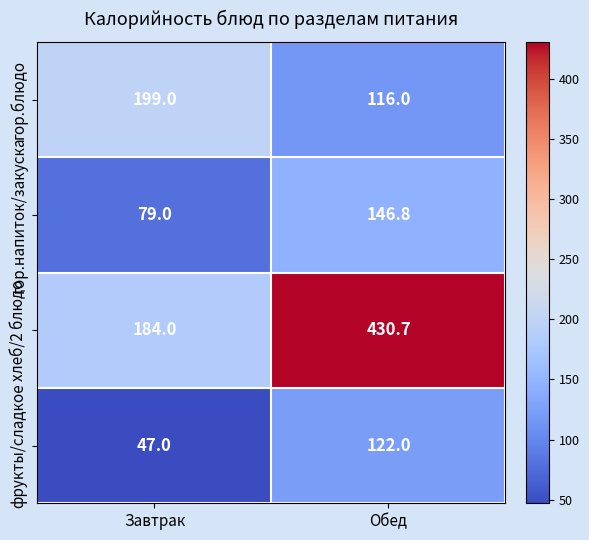

What value does the фрукты/сладкое series have at Завтрак?

47.0